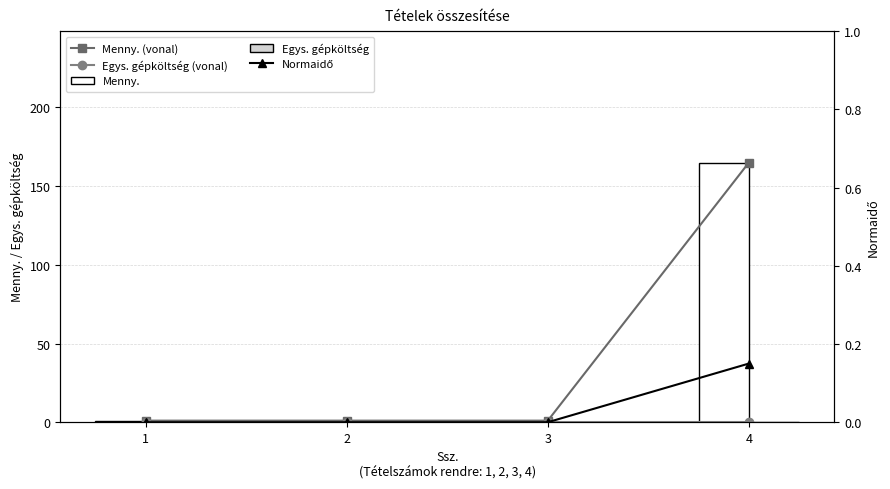

What is the sum of all Menny. values?

168